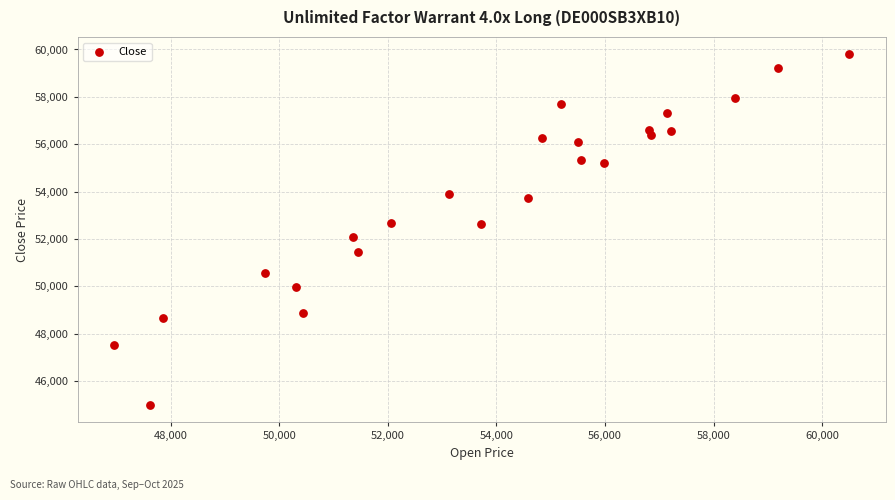

What is the range of X values (max minus min)?

13540